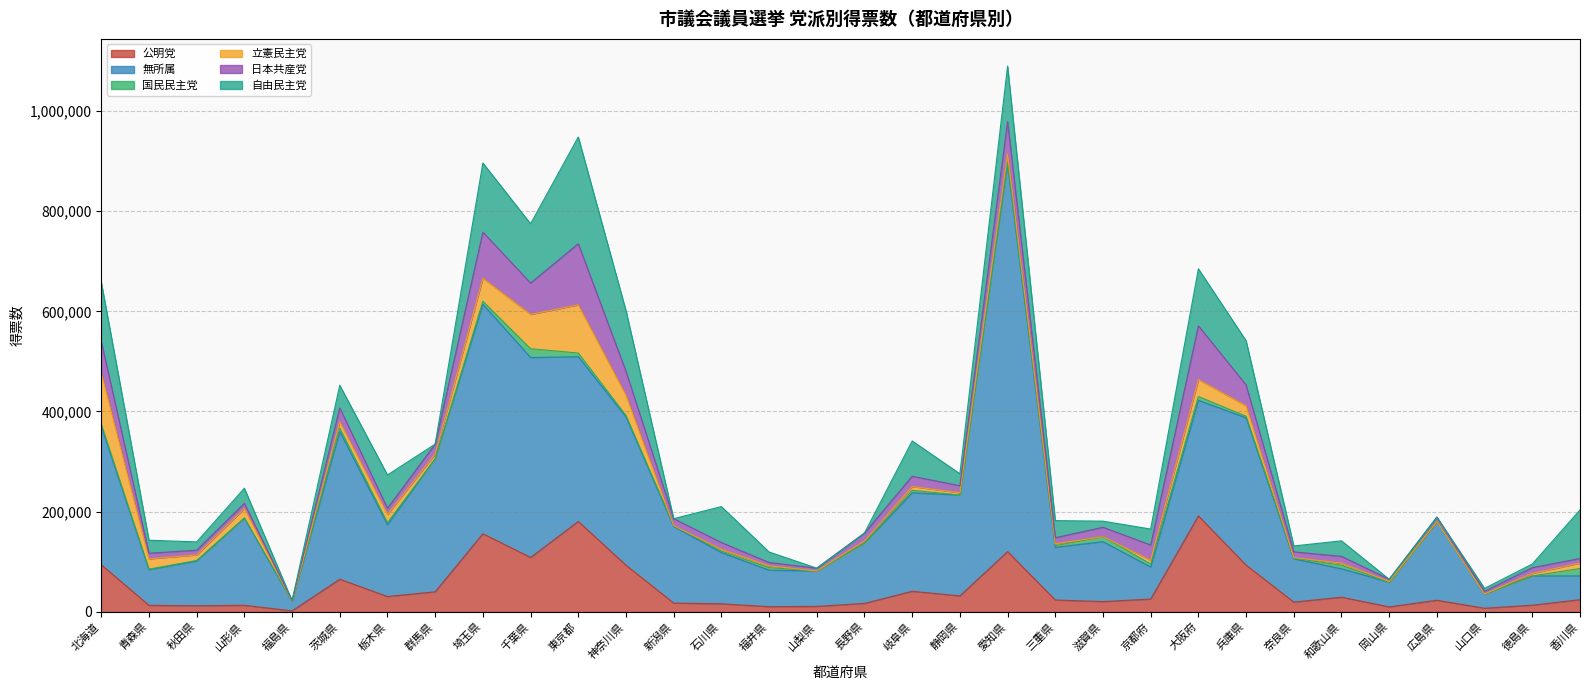

The value of 無所属 at 岡山県 is 49089. True or false?

True